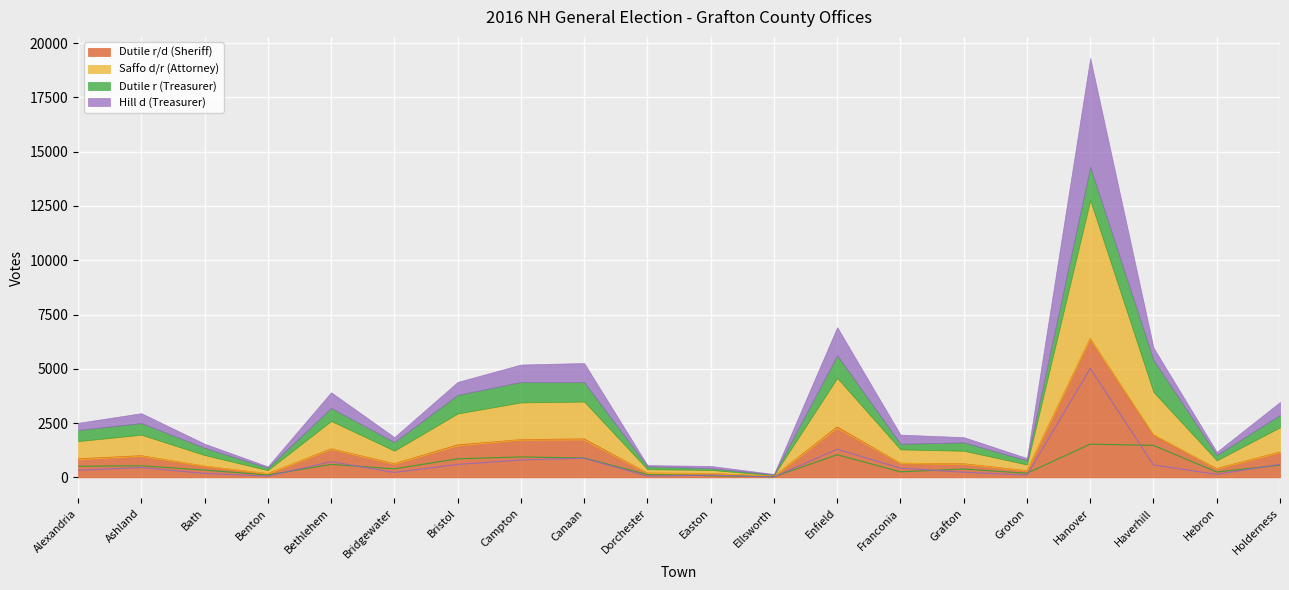

Reading left to right, list all the values displayed in this chart.

Dutile r/d (Sheriff): 848	992	513	168	1308	624	1488	1732	1765	194	174	53	2312	646	620	302	6385	1955	400	1160
Saffo d/r (Attorney): 823	973	516	167	1291	607	1455	1721	1728	184	171	51	2268	645	608	292	6382	1977	386	1147
Dutile r (Treasurer): 513	537	337	112	599	395	858	942	892	133	78	31	1044	258	386	191	1533	1474	249	566
Hill d (Treasurer): 329	456	186	60	724	230	597	804	884	57	106	22	1297	423	241	106	5021	573	141	601